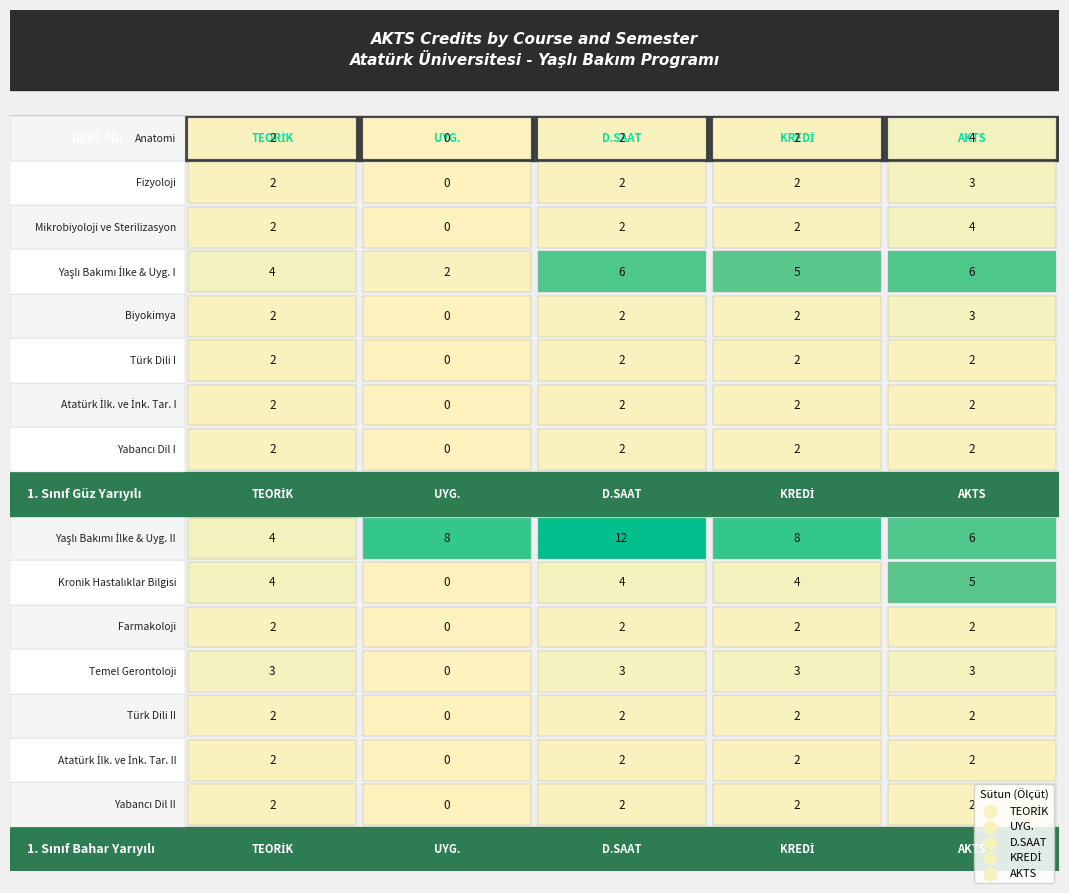

Rank the series by their maximum value, from highest to lowest.

Yaşlı Bakımı İlke & Uyg. II, Yaşlı Bakımı İlke & Uyg. I, Kronik Hastalıklar Bilgisi, Anatomi, Mikrobiyoloji ve Sterilizasyon, Fizyoloji, Biyokimya, Temel Gerontoloji, Türk Dili I, Atatürk İlk. ve İnk. Tar. I, Yabancı Dil I, Farmakoloji, Türk Dili II, Atatürk İlk. ve İnk. Tar. II, Yabancı Dil II